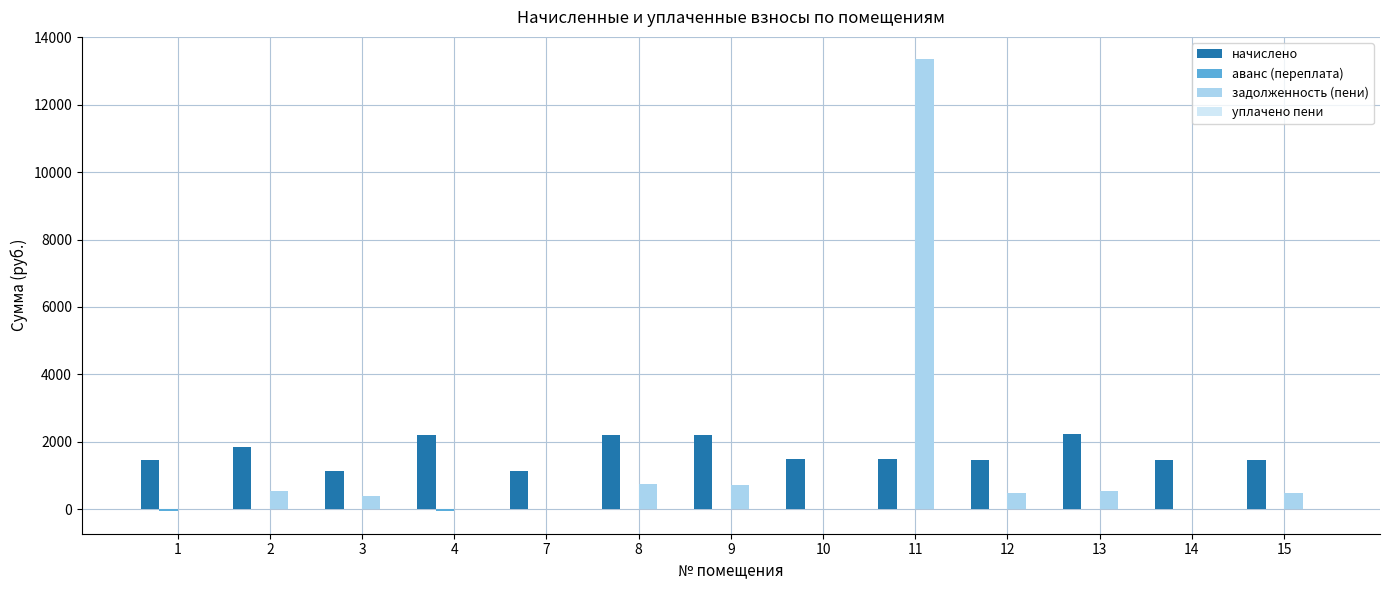

At which category is the sum across all series the highest?

11